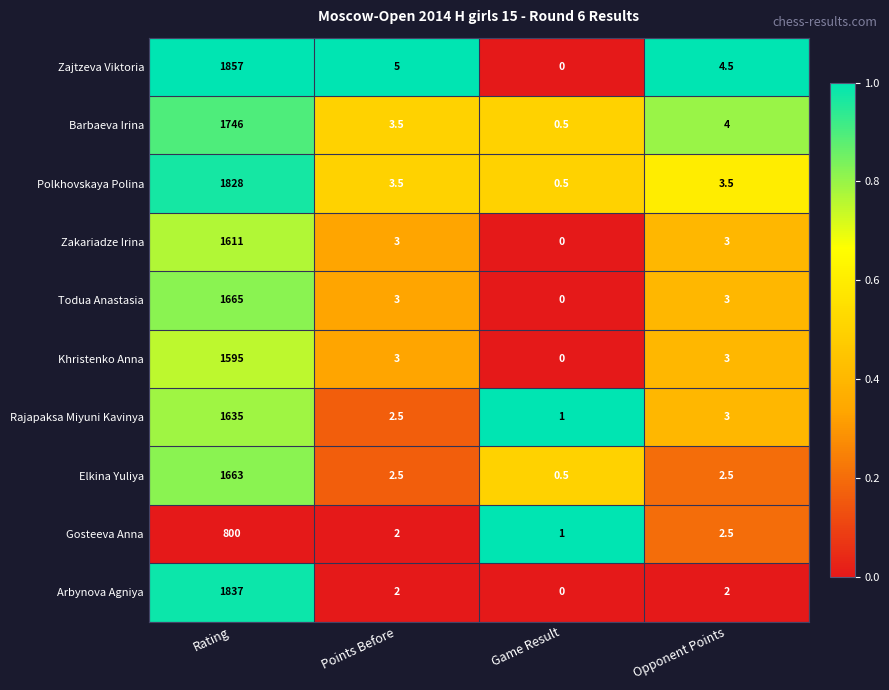

At which label does Polkhovskaya Polina reach its peak?

Rating